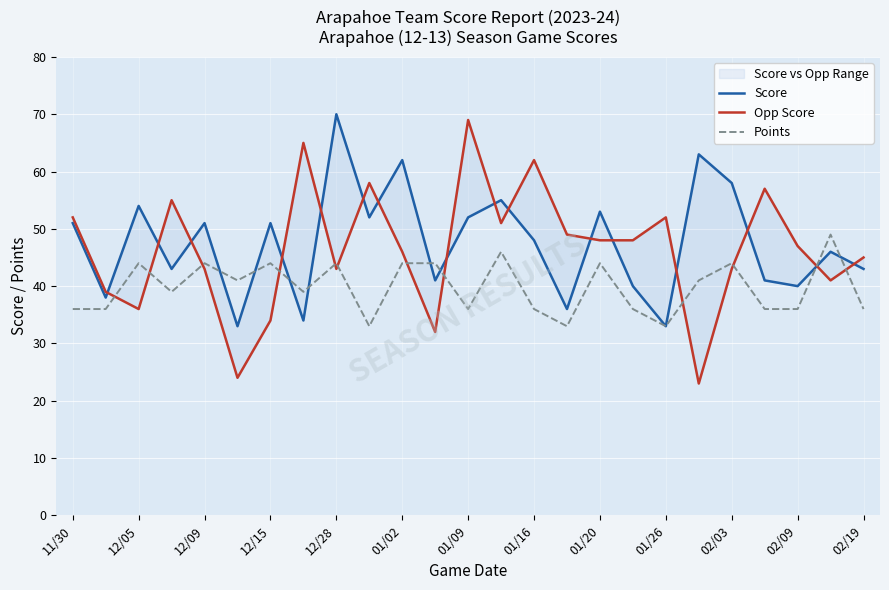

Read the Points value at 12/09, to the nearest 5.

45